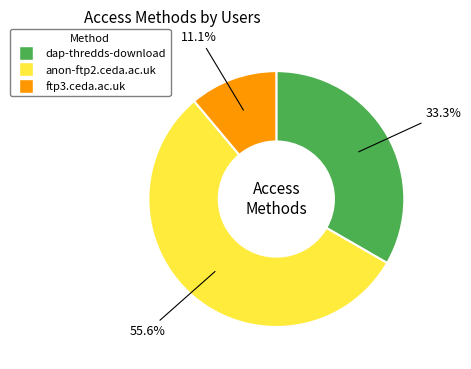

The dap-thredds-download slice represents 45% of the pie. True or false?

False